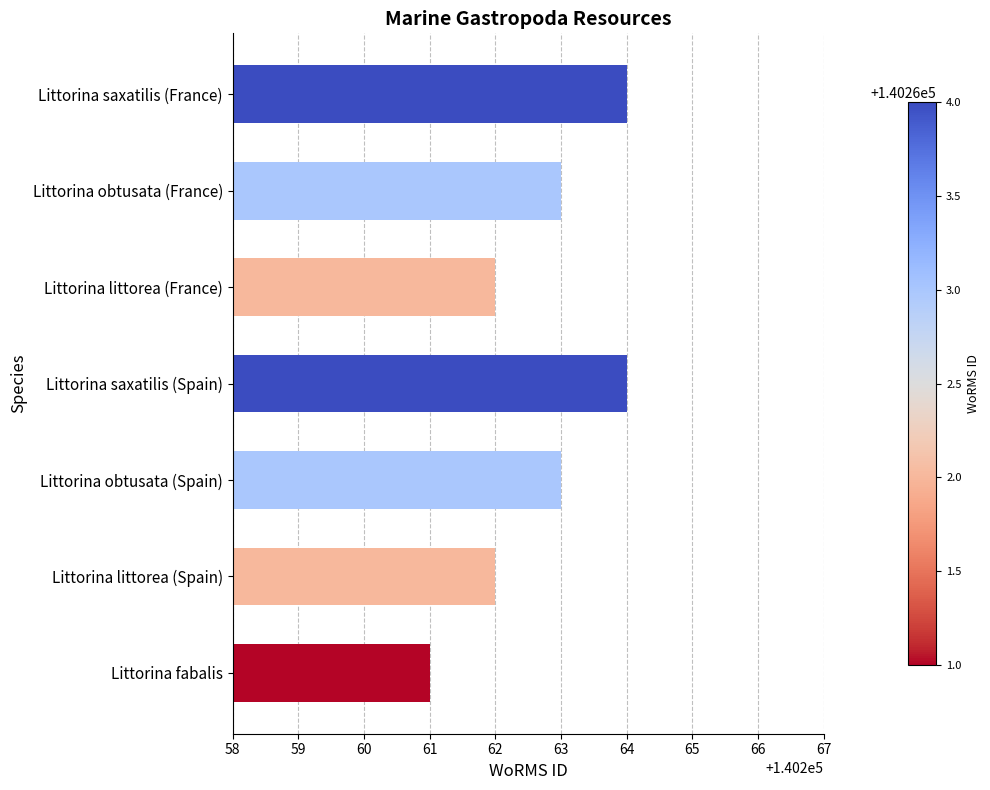

Which has a higher value, Littorina obtusata (France) or Littorina littorea (Spain)?

Littorina obtusata (France)